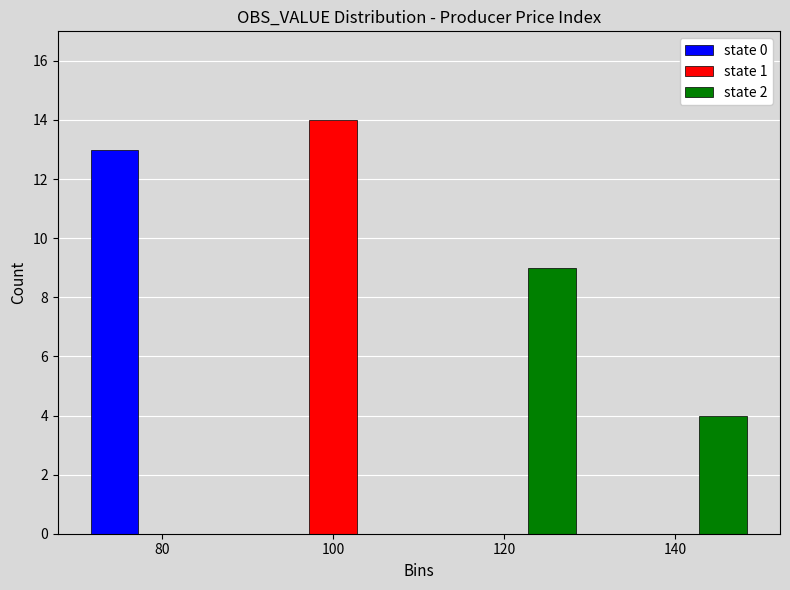

Reading left to right, list every range on the x-axis with the height of the bar of each series over it. The values are not printed on the chart, so give them approximately, as read against the axis.

70 to 90: state 0=13	state 1=0	state 2=0
90 to 110: state 0=0	state 1=14	state 2=0
110 to 130: state 0=0	state 1=0	state 2=9
130 to 150: state 0=0	state 1=0	state 2=4